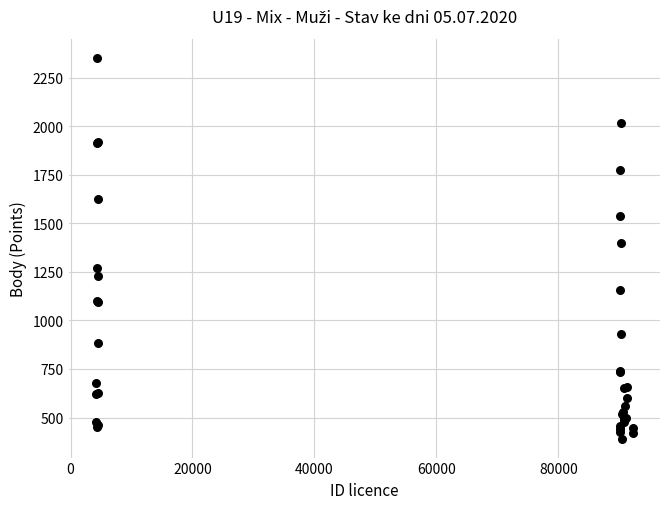

What Y value in the scatter plot is closest to 1372?

1400